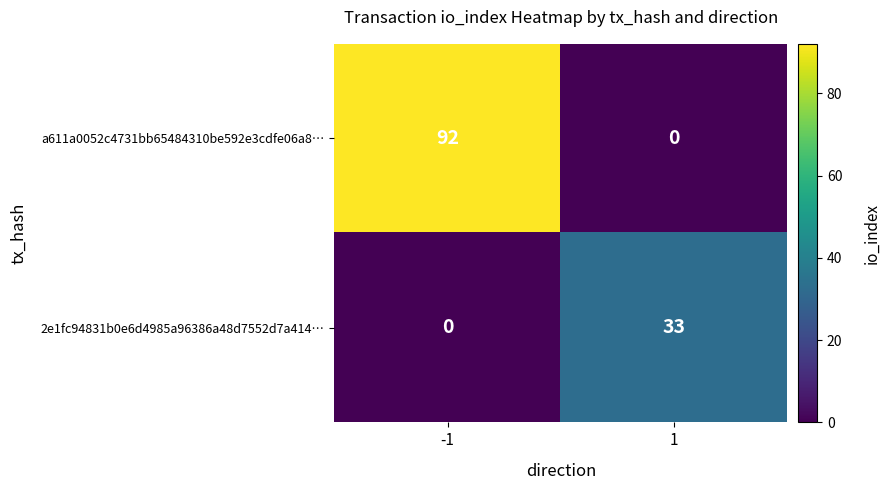

Reading left to right, what are all the values shown in this chart?

a611a0052c4731bb65484310be592e3cdfe06a8…: 92	0
2e1fc94831b0e6d4985a96386a48d7552d7a414…: 0	33